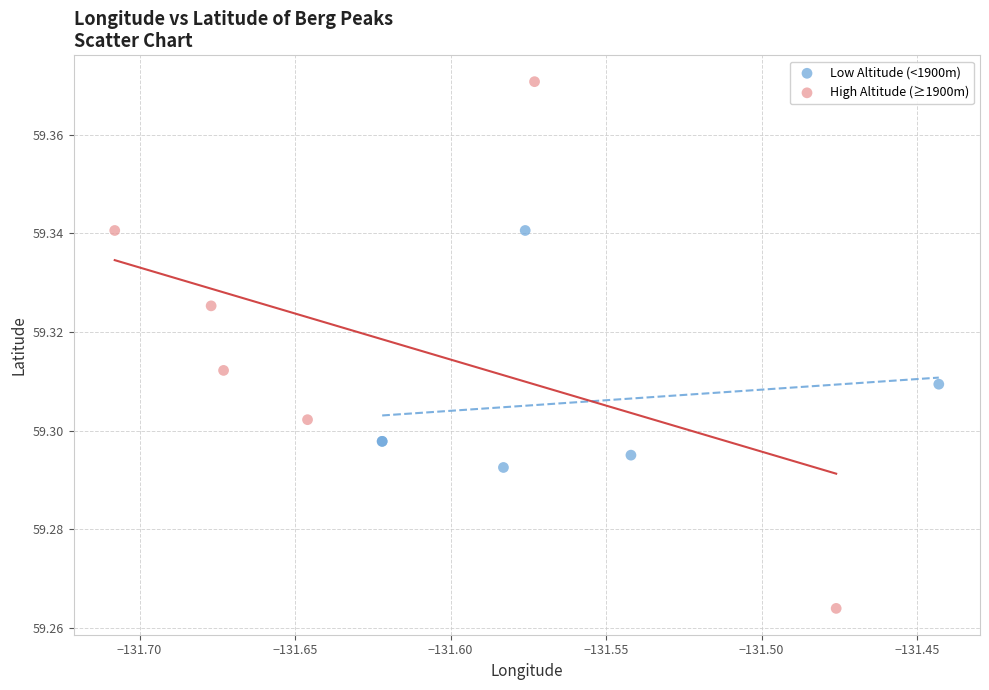

Which series has the largest Y range (max minus min)?

High Altitude (≥1900m)